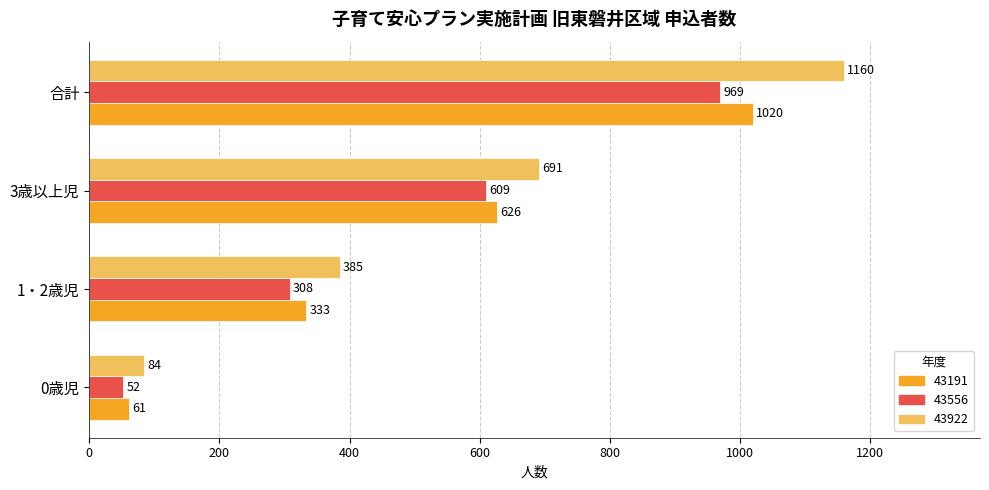

Rank the series at 合計 from highest to lowest value.

43922, 43191, 43556